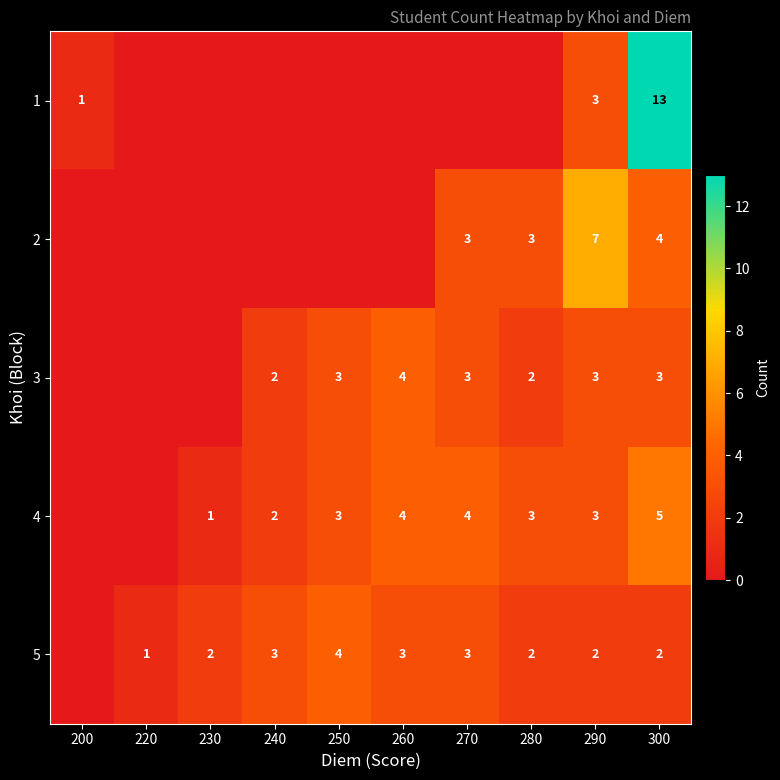

Is it true that 2 equals 7 at 290?

True